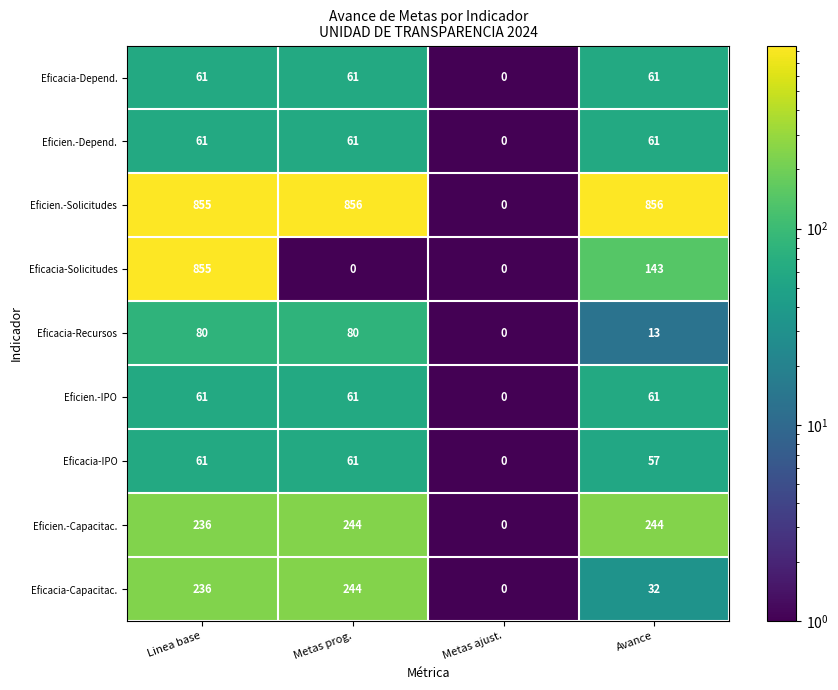

Count the number of data series in this chart.

9